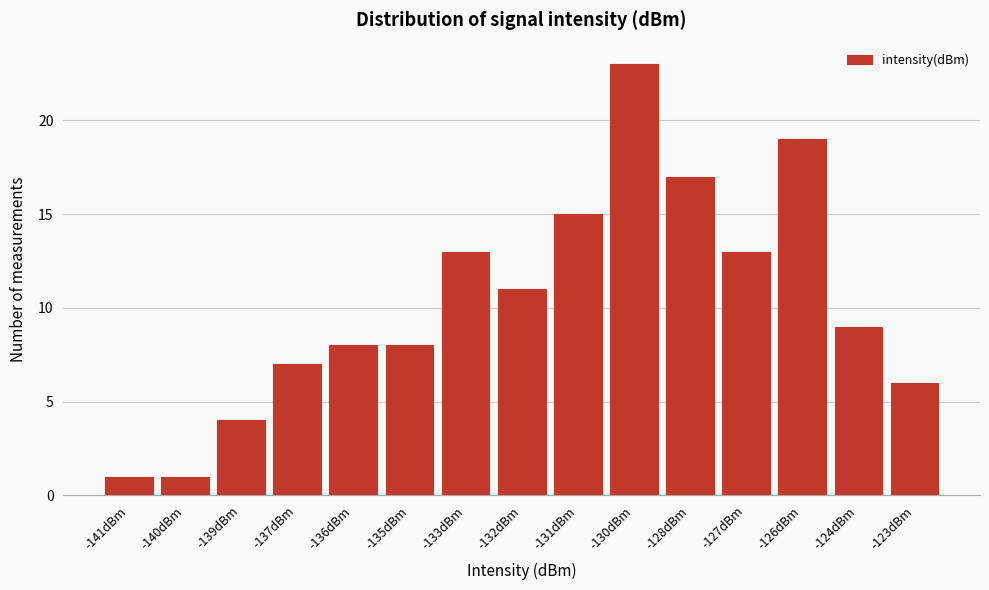

Reading left to right, extract all data points from this chart.

1	1	4	7	8	8	13	11	15	23	17	13	19	9	6